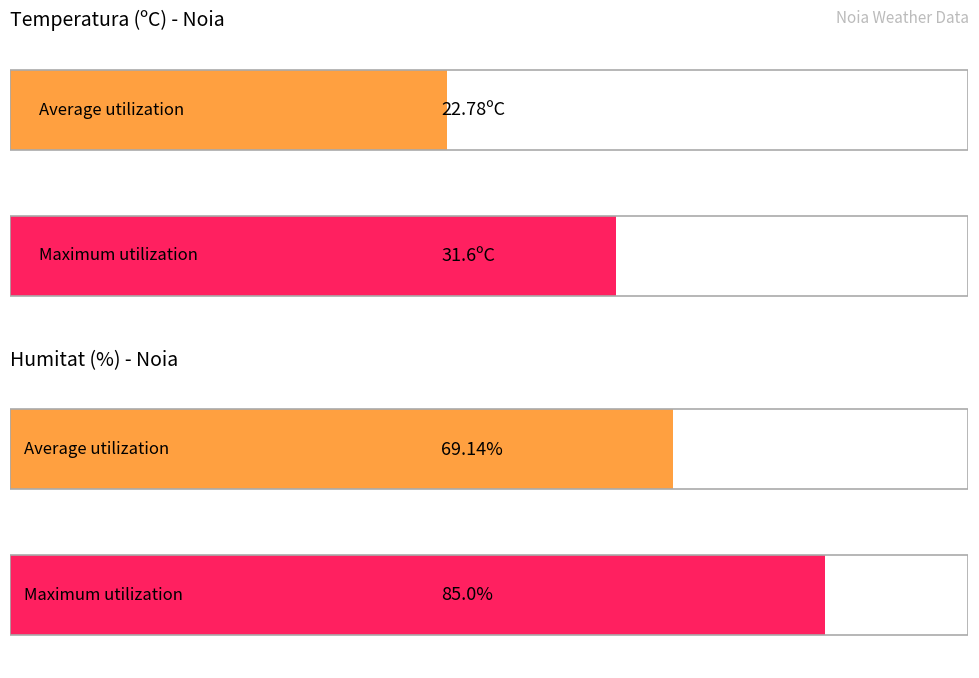

Does the chart contain stacked bars?

No